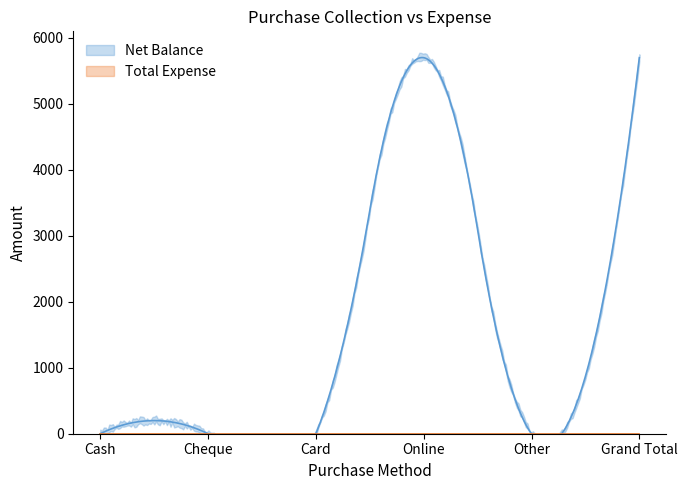

Reading left to right, extract all data points from this chart.

Net Balance: 0	0	0	5700	0	5700
Total Expense: 0	0	0	0	0	0